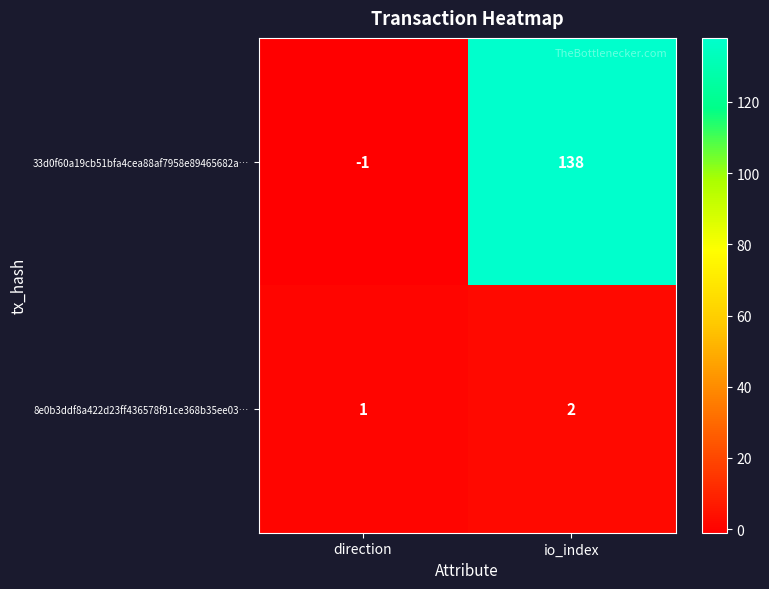

At io_index, list the series in order from largest to smallest.

33d0f60a19cb51bfa4cea88af7958e89465682a…, 8e0b3ddf8a422d23ff436578f91ce368b35ee03…